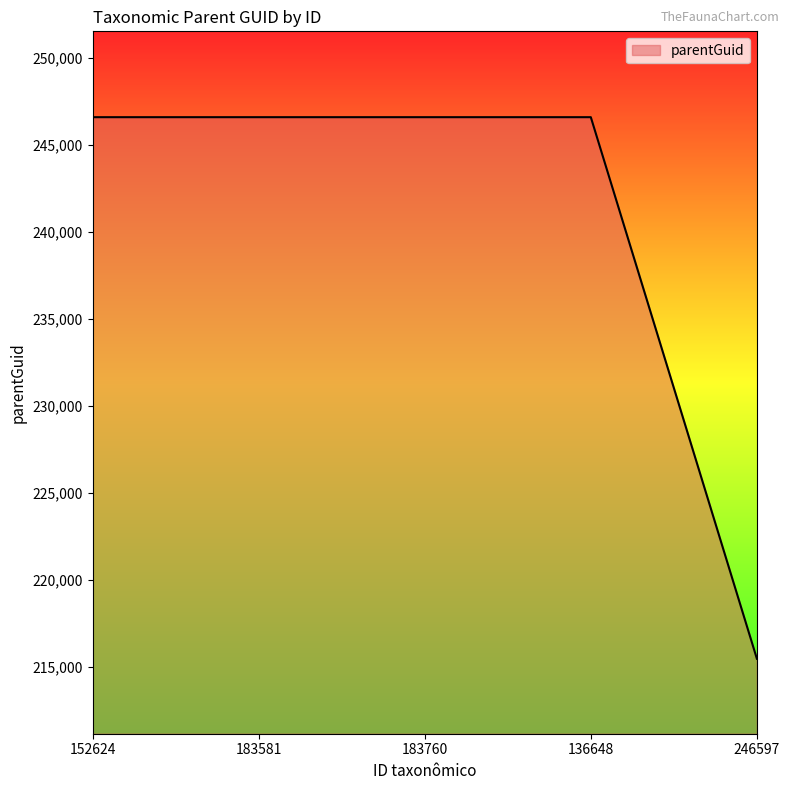

True or false: the data shows 215488 at 246597.

True